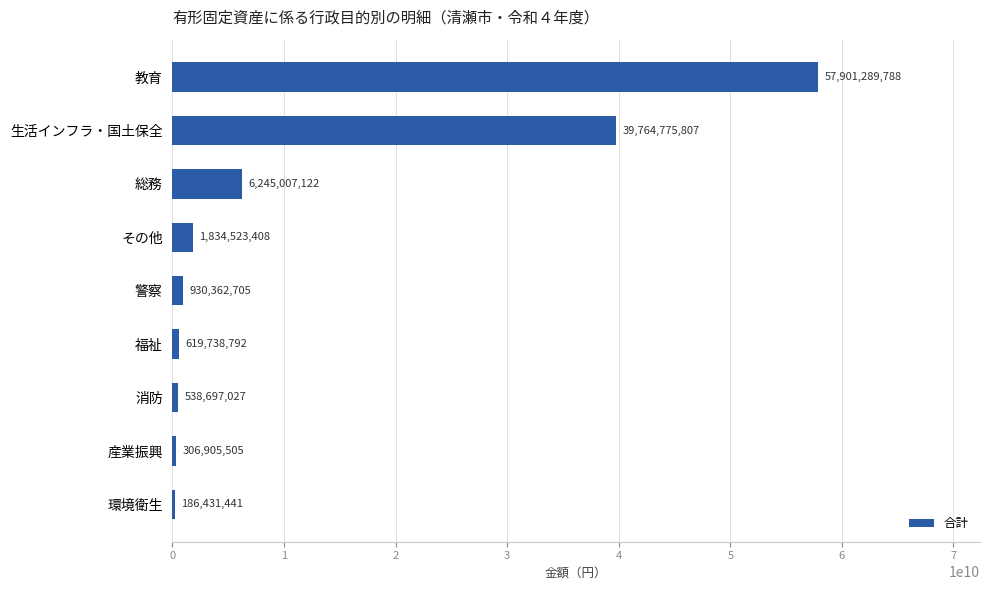

How many data points does each series have?

9